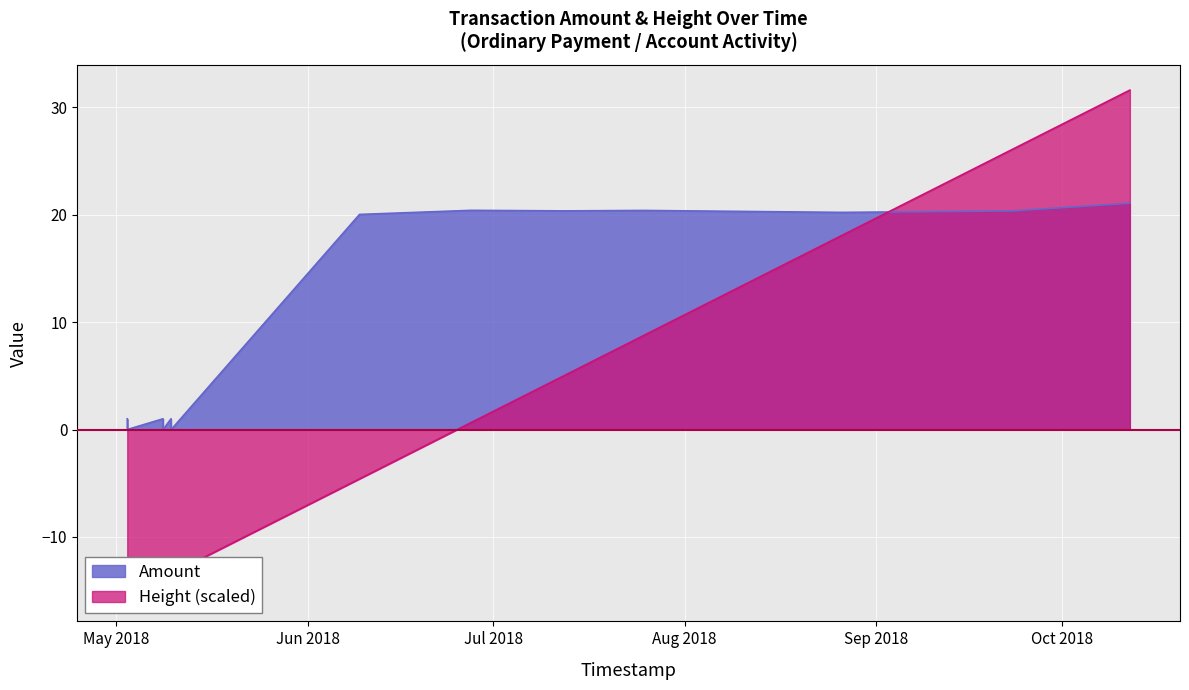

At which label is Amount closest to 10?

2018-05-02 18:39:03